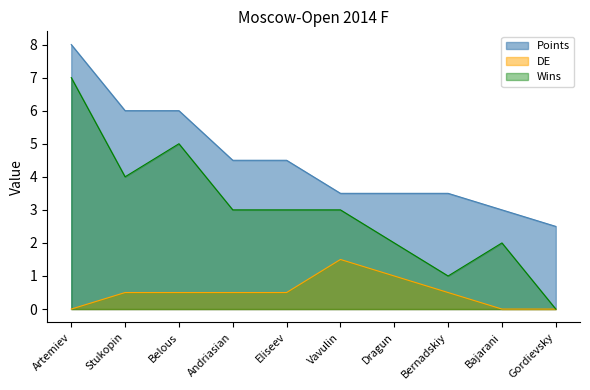

True or false: Points and DE cross at least once.

False